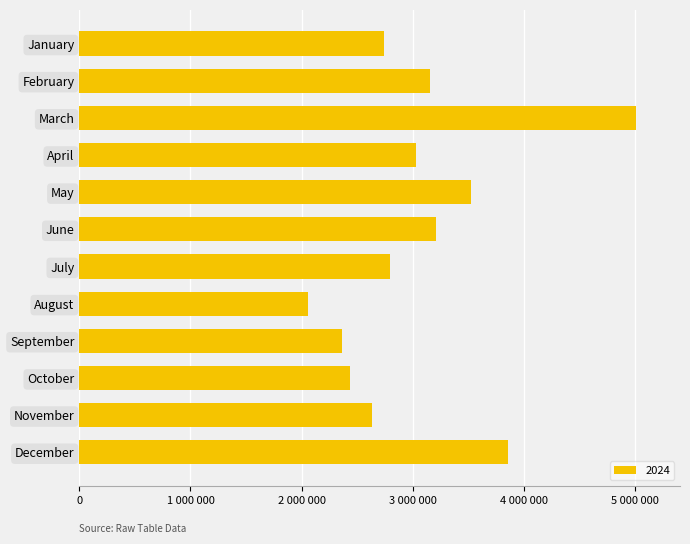

Are the bars horizontal?

Yes